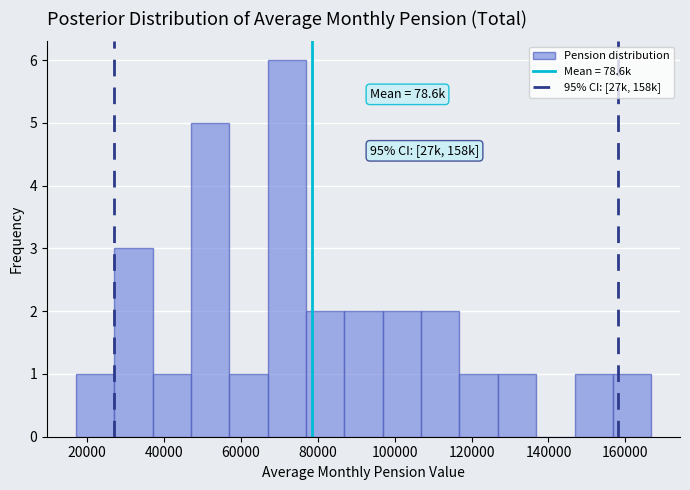

Which range on the x-axis has the tallest bar?

66000 to 76000